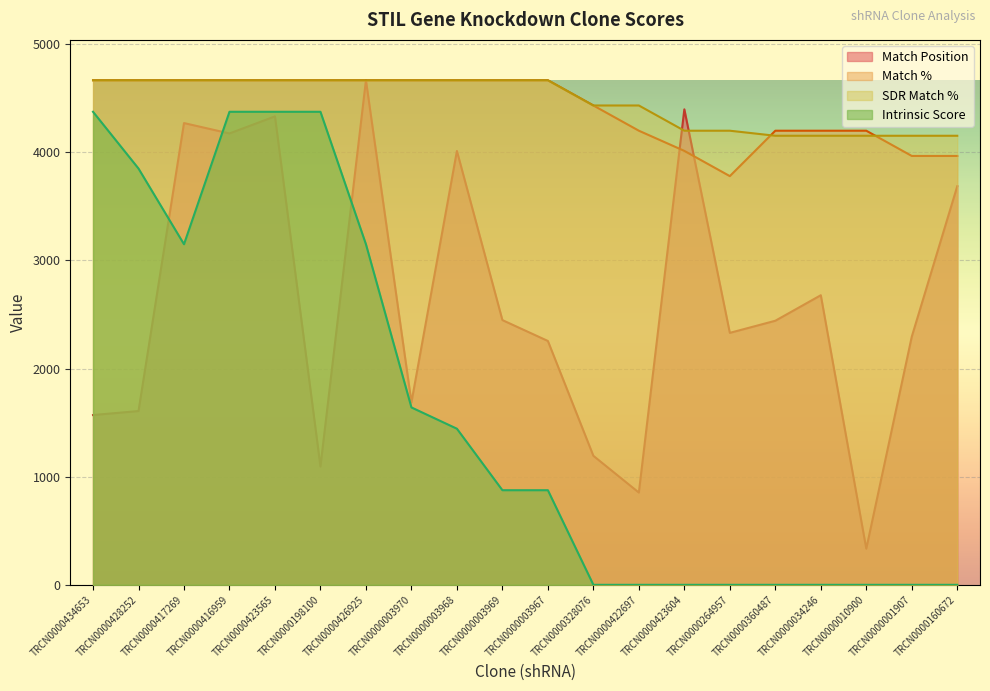

Between TRCN0000160672 and TRCN0000001907, which is larger?

TRCN0000160672